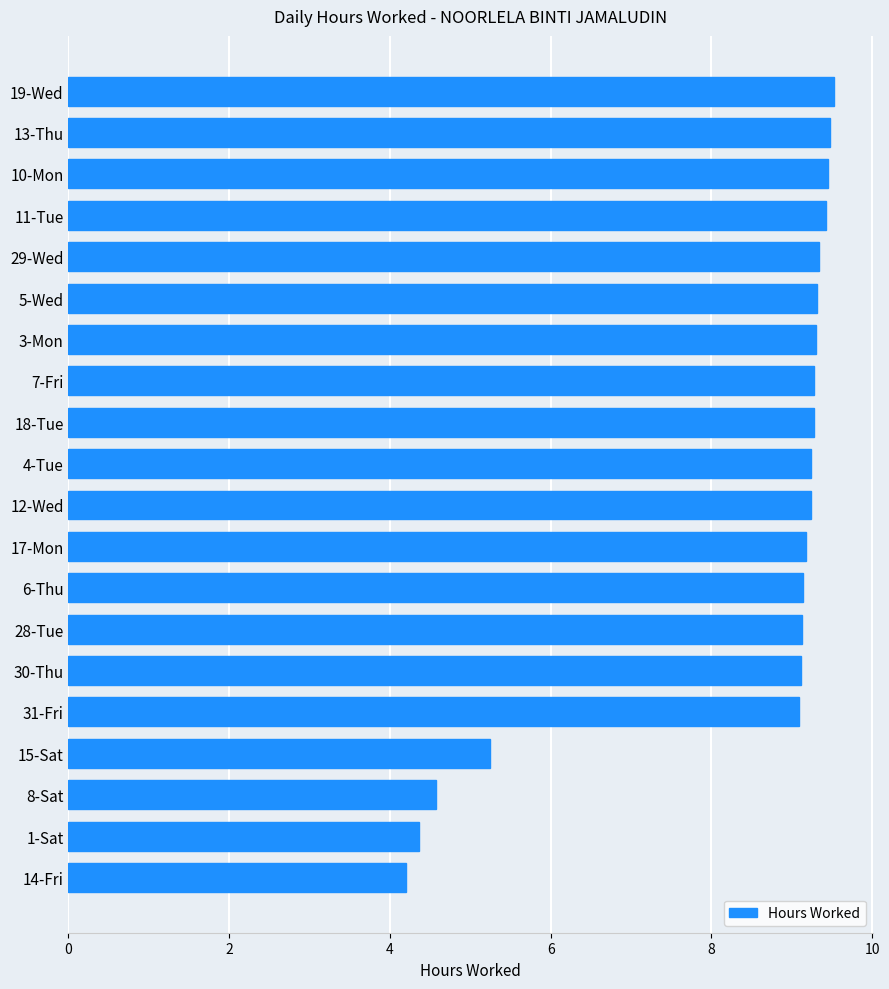

What is the value of the 6th bar from the top?

9.3